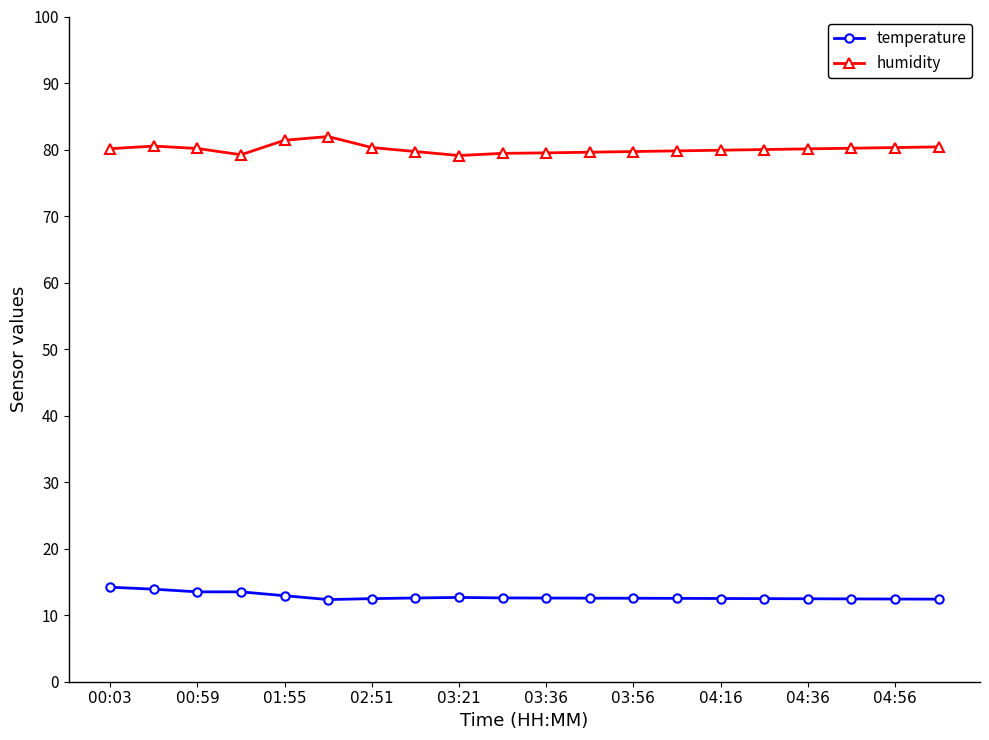

True or false: temperature and humidity intersect in this chart.

False